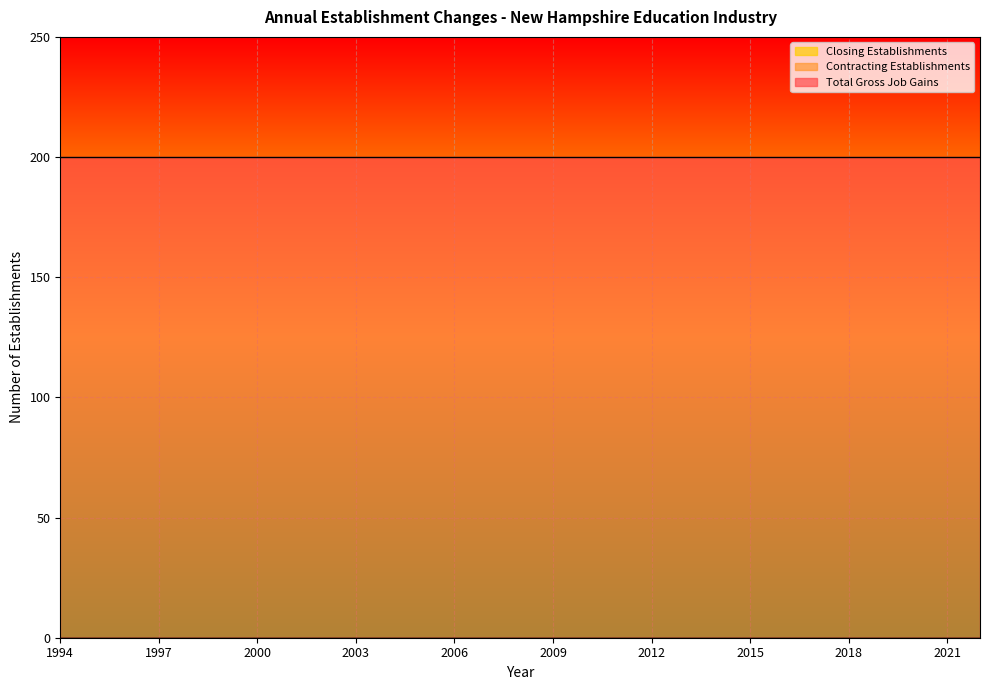

Rank the categories by Total Gross Job Gains value from highest to lowest.

1994, 1995, 1996, 1997, 1998, 1999, 2000, 2001, 2002, 2003, 2004, 2005, 2006, 2007, 2008, 2009, 2010, 2011, 2012, 2013, 2014, 2015, 2016, 2017, 2018, 2019, 2020, 2021, 2022